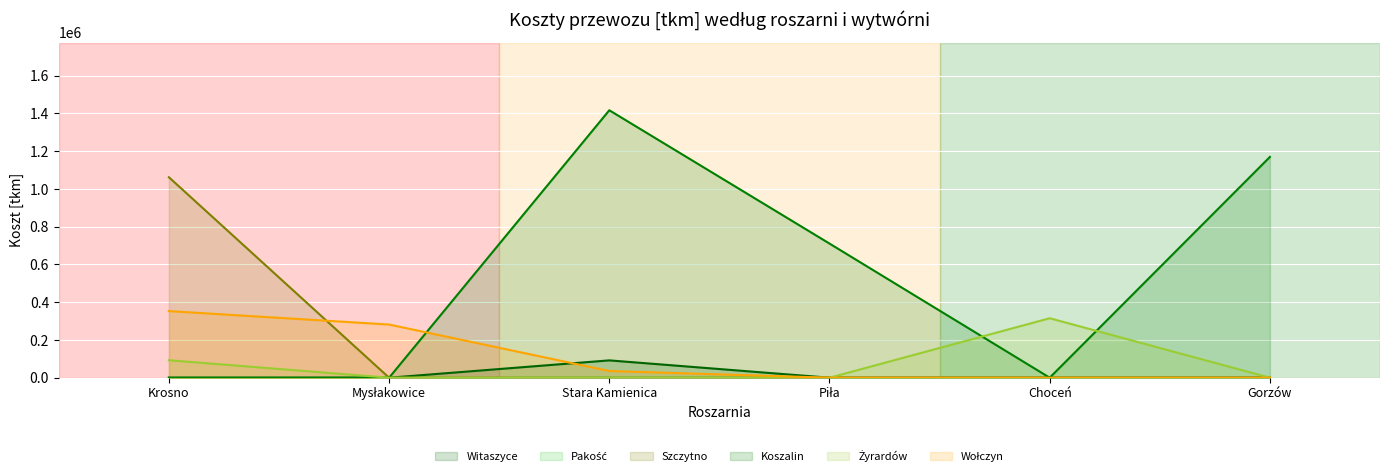

The Krosno series shows 964737 at 4. True or false?

False